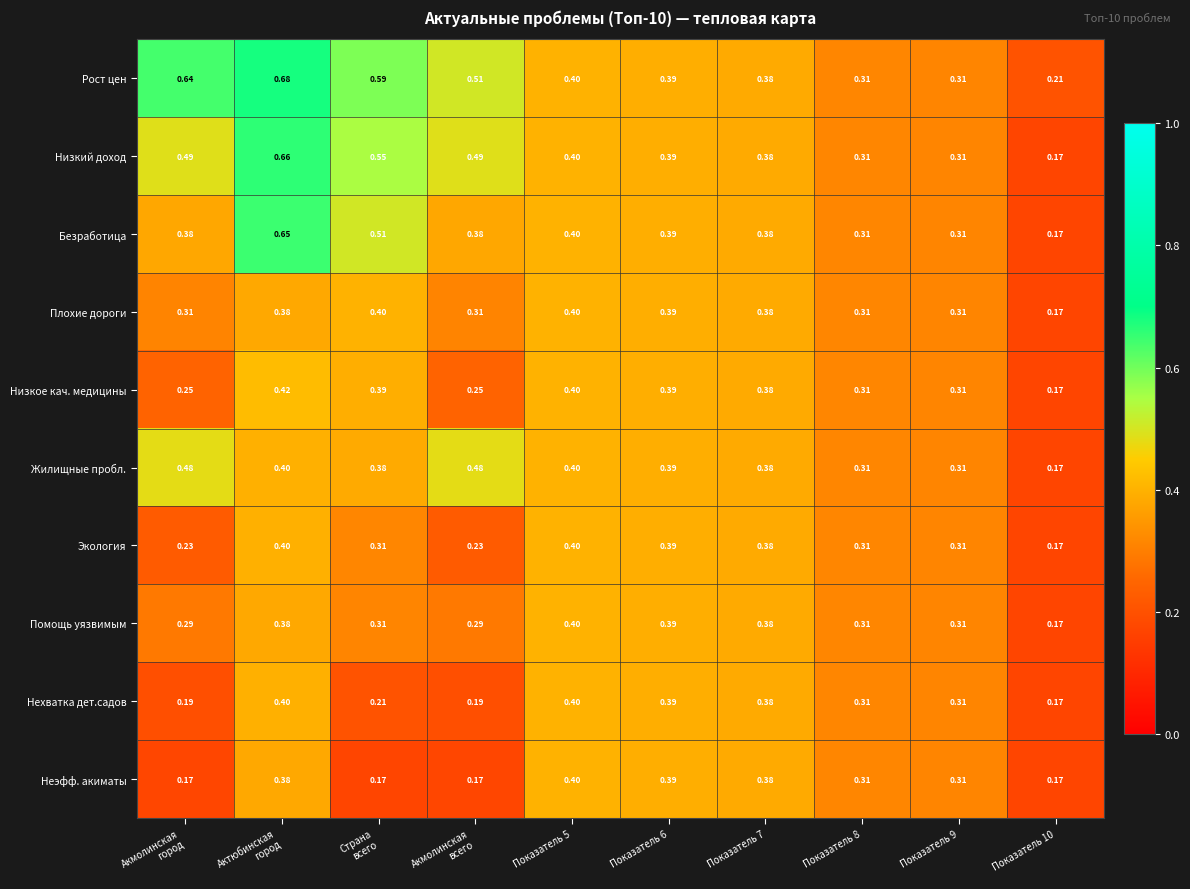

Which series has the largest total across all categories?

Рост цен